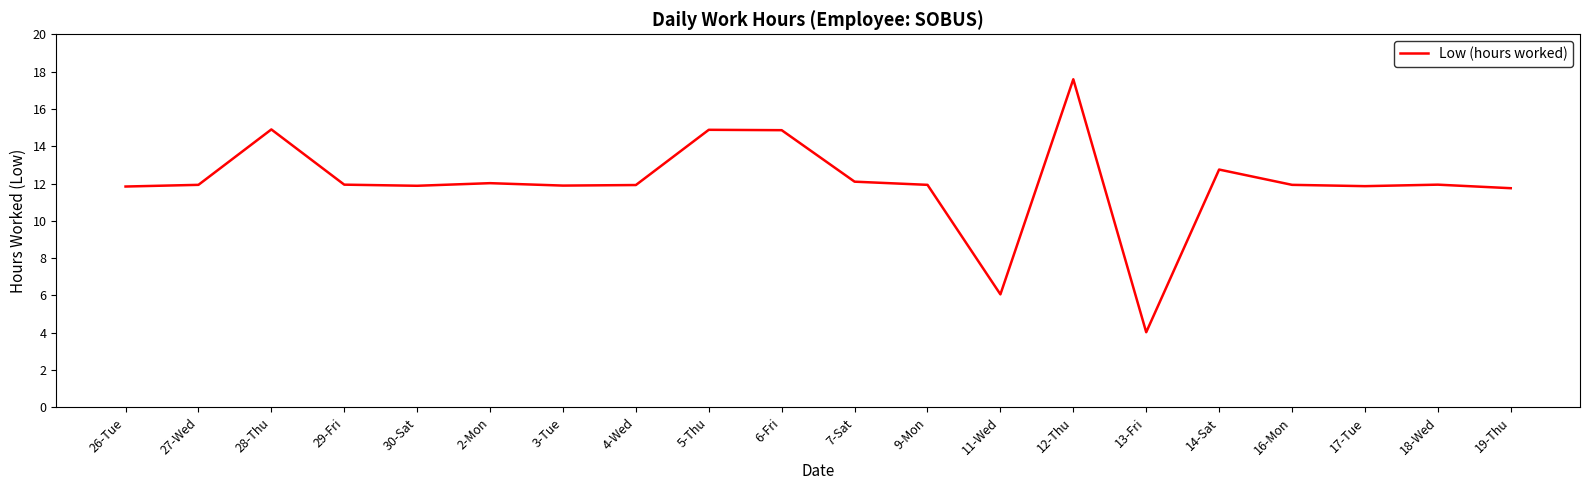

Which category has the highest value across all series?

12-Thu